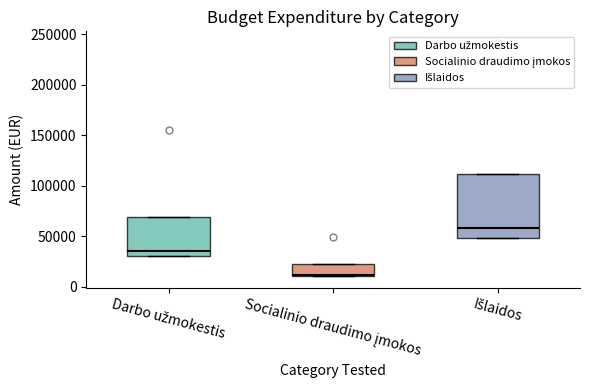

Which box is the tallest, from its lower edge to its upper edge?

Išlaidos